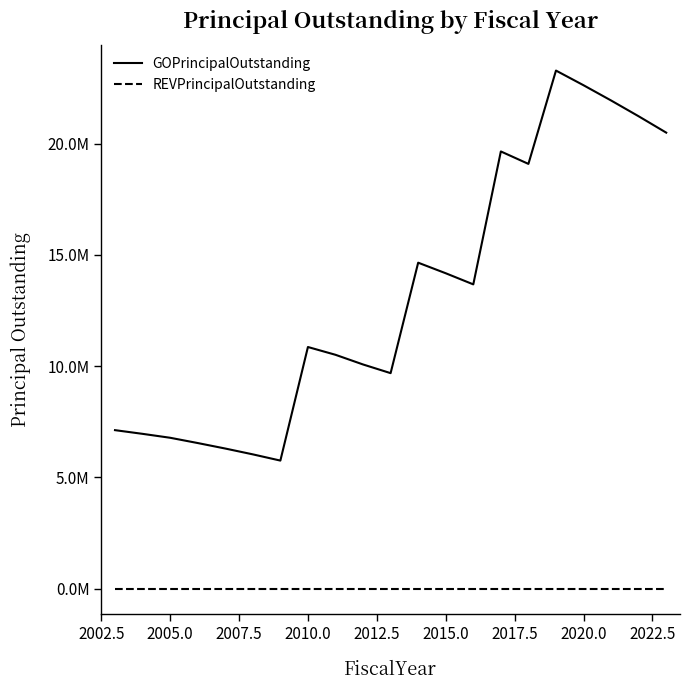

True or false: GOPrincipalOutstanding and REVPrincipalOutstanding intersect in this chart.

False